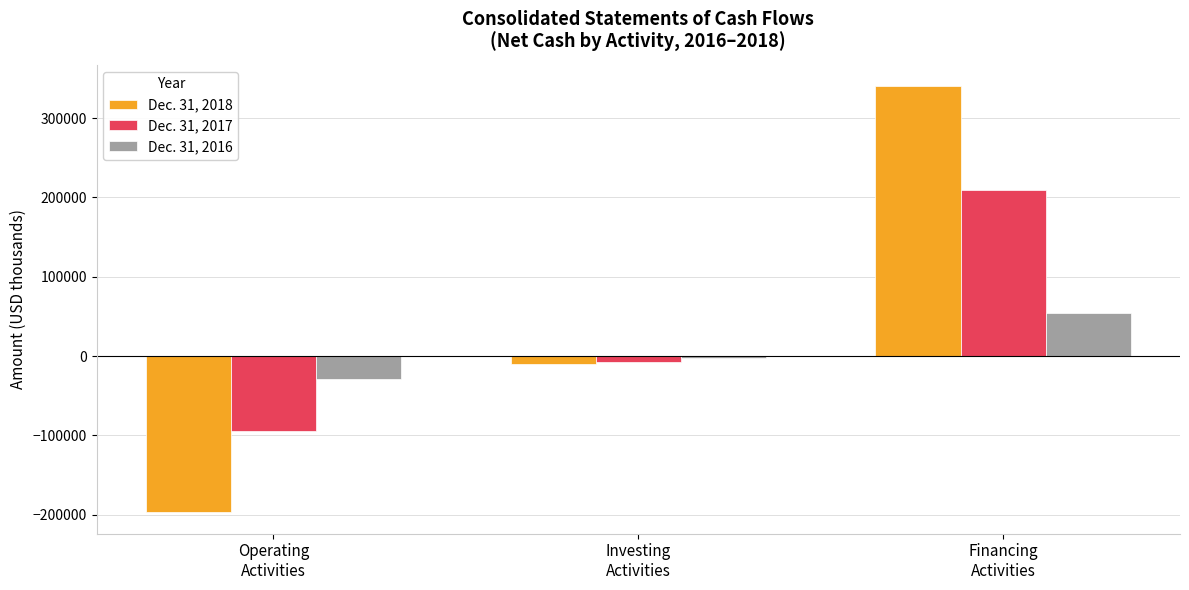

What is the maximum value shown in the chart?

340462